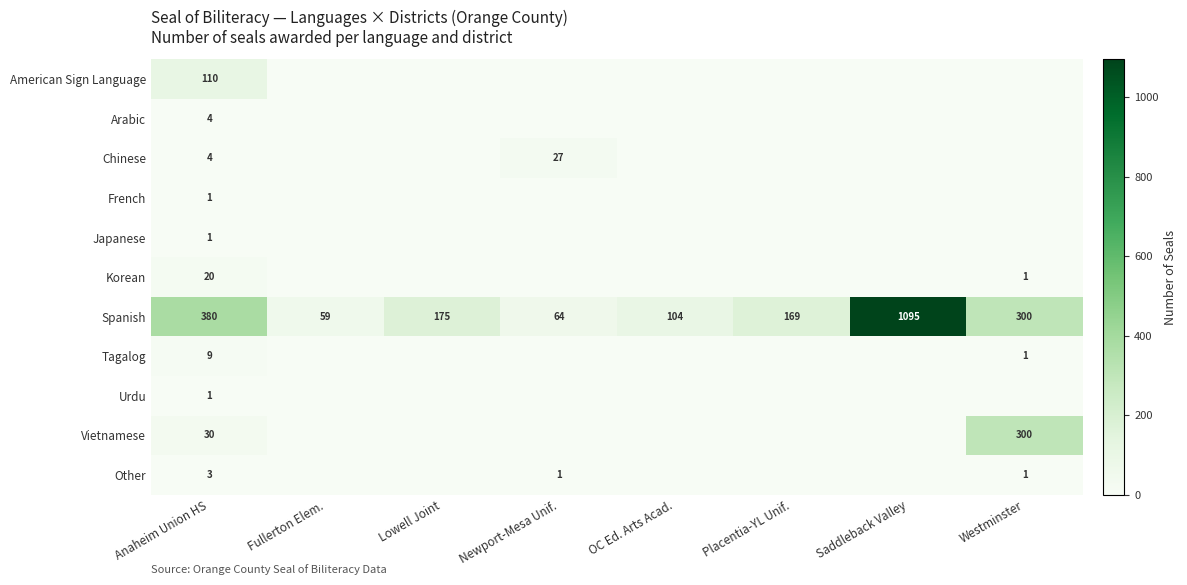

At how many categories does at least one series exceed 484?

1